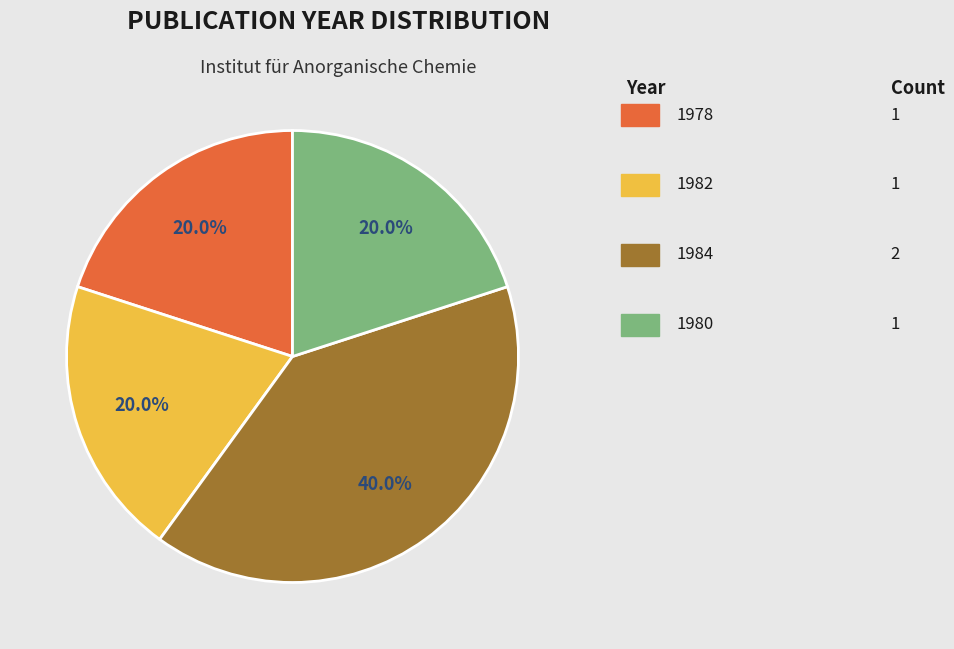

Does any single category account for the majority?

No